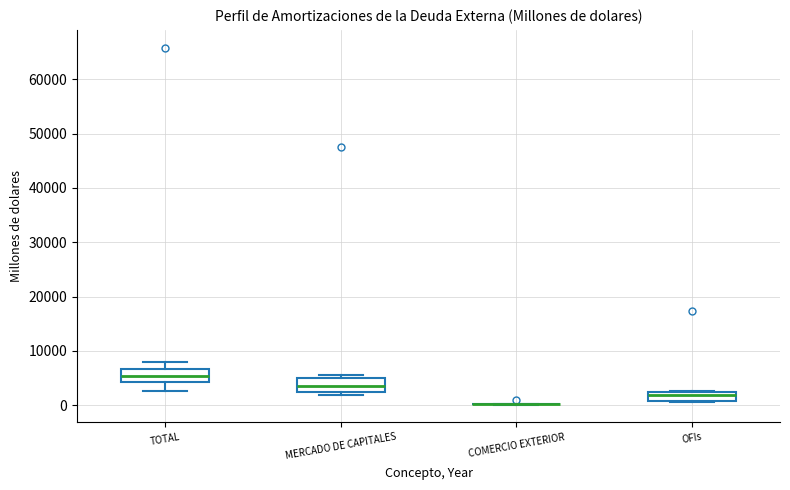

Where is the upper edge of the box for TOTAL on the y-axis? The values are not printed on the chart, so give them approximately, as read against the axis.

7000